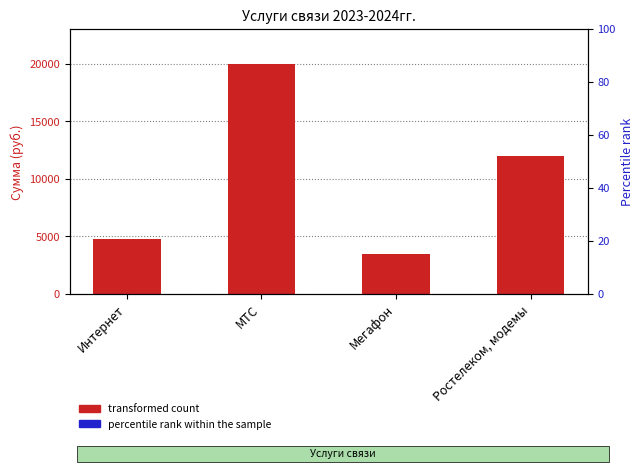

The transformed count series shows 4800.0 at Интернет. True or false?

True